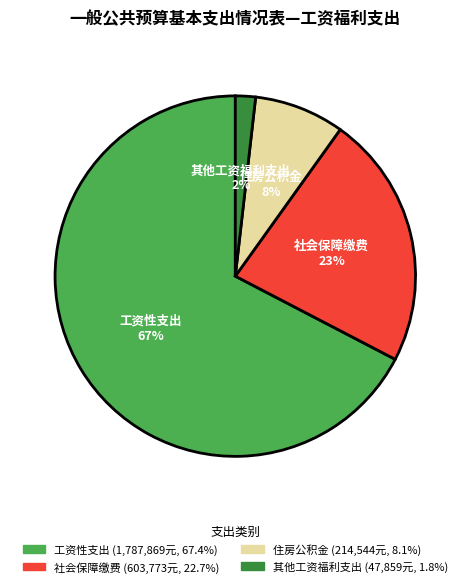

Rank the categories by value from highest to lowest.

工资性支出, 社会保障缴费, 住房公积金, 其他工资福利支出